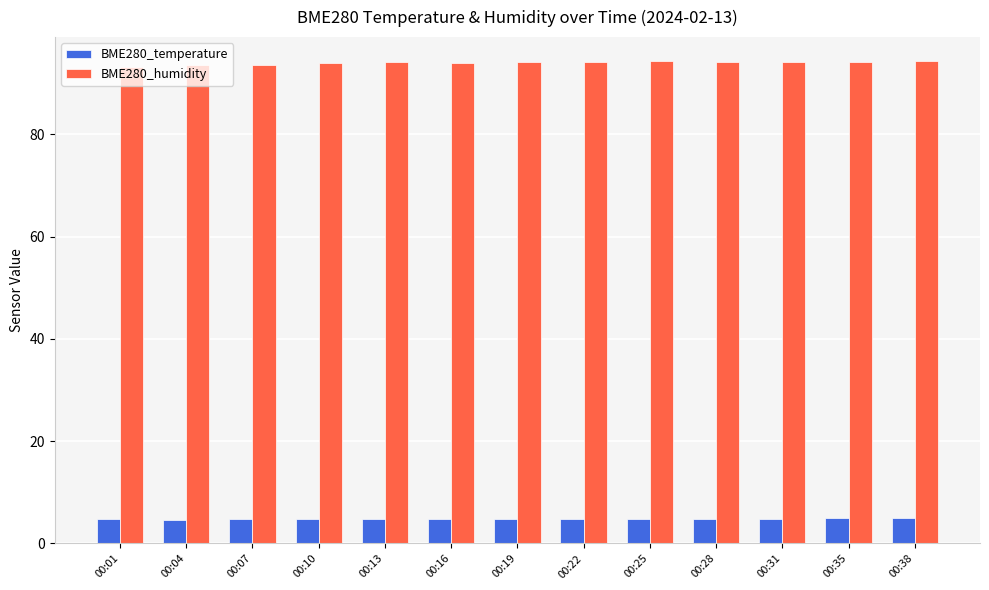

At 00:01, list the series in order from smallest to largest.

BME280_temperature, BME280_humidity